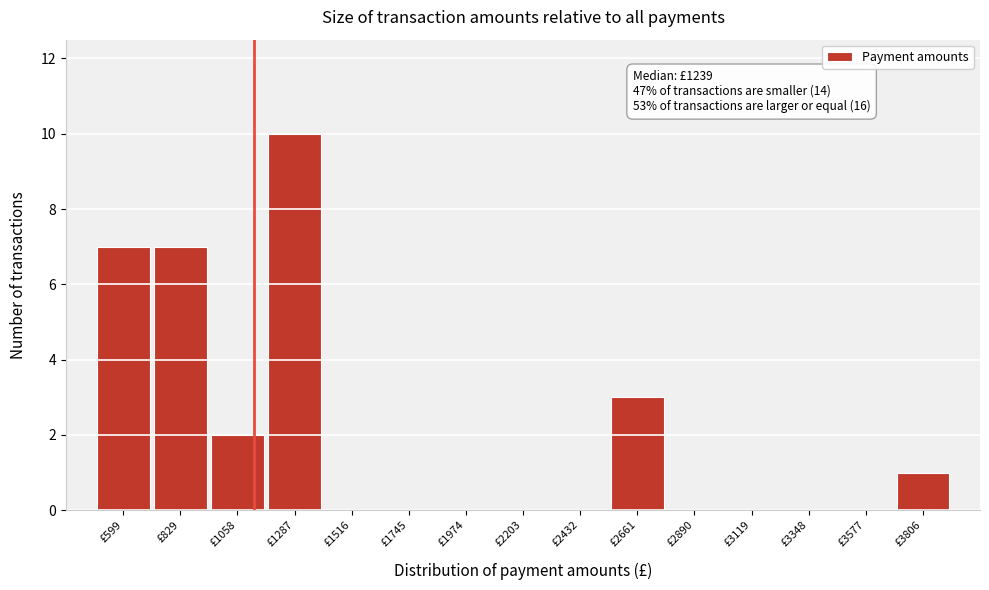

Reading left to right, list all the values displayed in this chart.

£599=7	£829=7	£1058=2	£1287=10	£1516=0	£1745=0	£1974=0	£2203=0	£2432=0	£2661=3	£2890=0	£3119=0	£3348=0	£3577=0	£3806=1